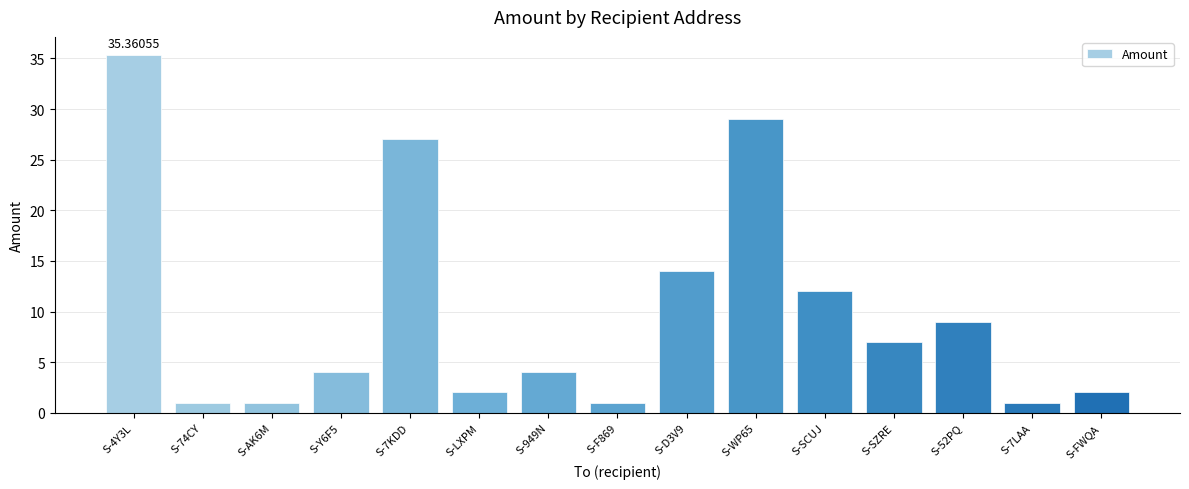

What is the greatest value displayed?

35.4